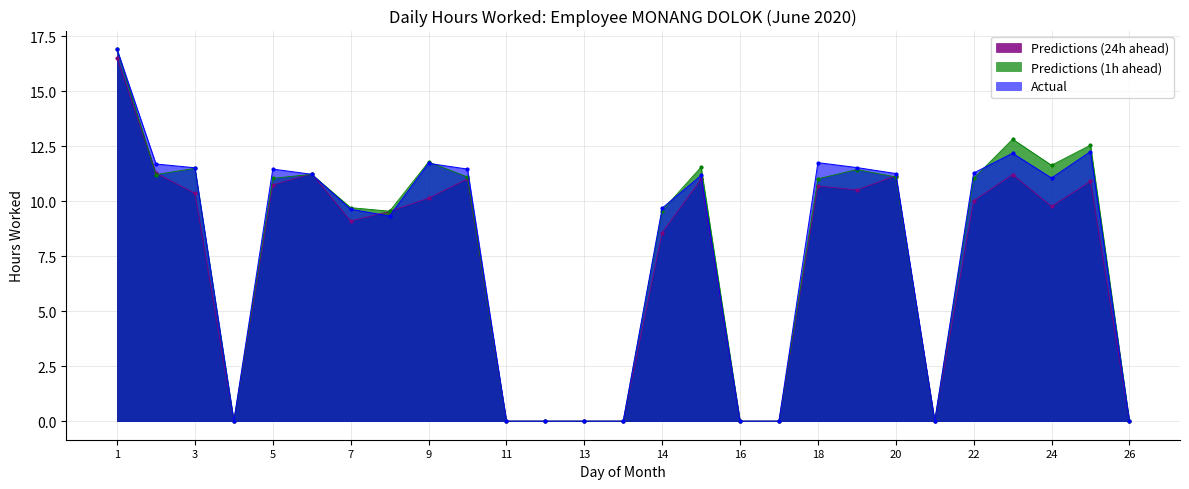

What is the greatest value displayed?

16.9